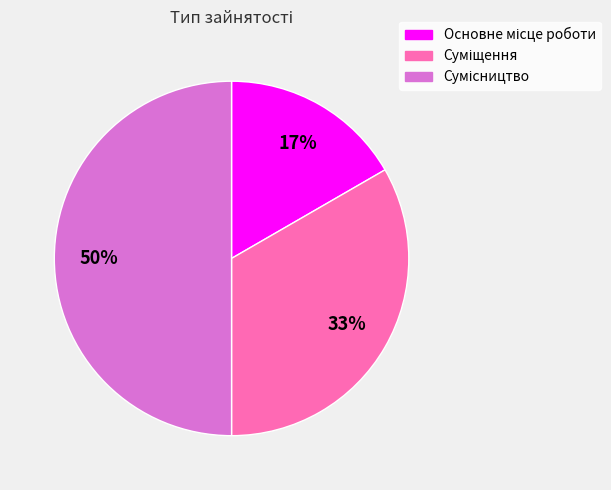

To the nearest percent, what is the difference between the largest and smallest slice percentages?

33%